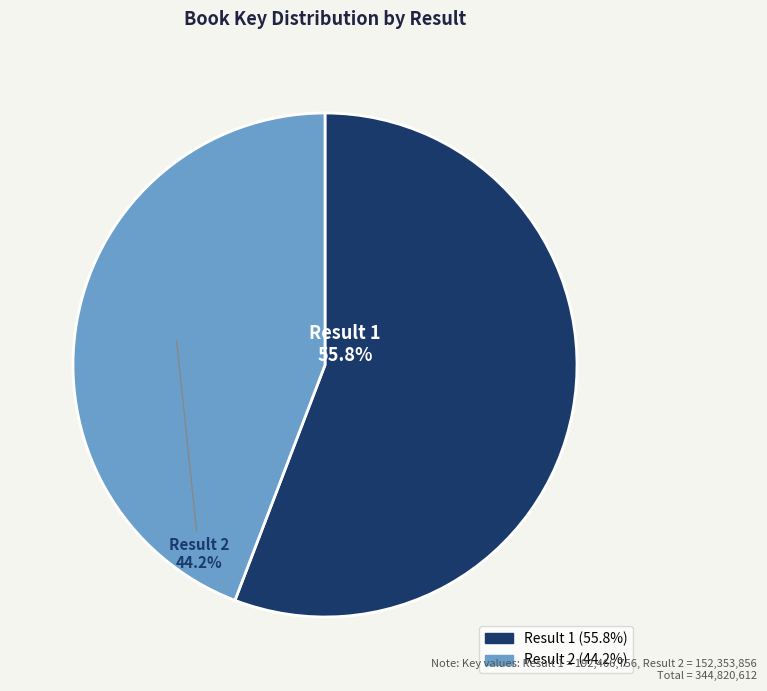

Does any single category account for the majority?

Yes